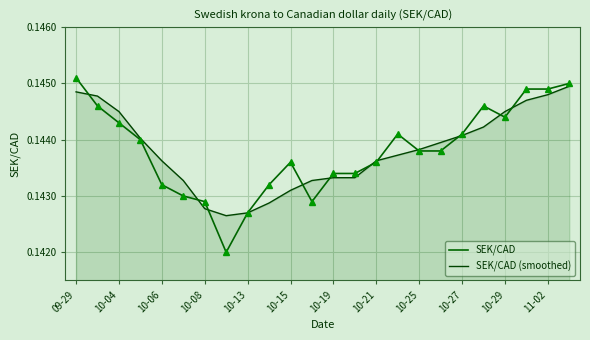

What is the average value of the SEK/CAD series?

0.1